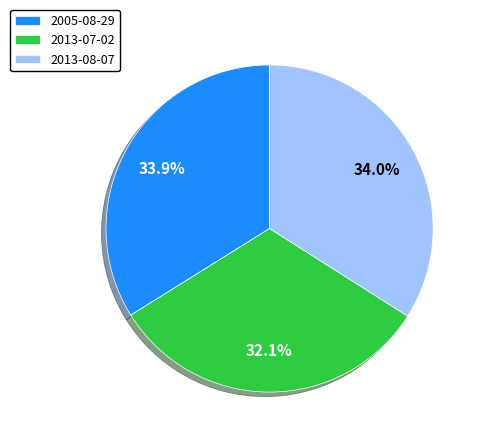

To the nearest percent, what percentage of the pie is 2013-08-07?

34%